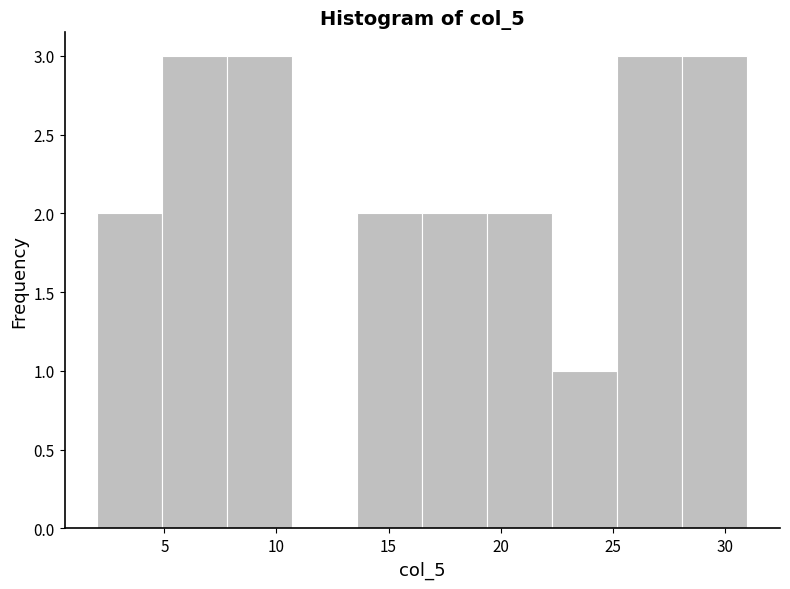

Reading left to right, transcribe this chart: for each bar, give the range it covers on the x-axis and its height. Neither the bar edges nor the heights are printed on the chart, so give them approximately, as read against the axes.

2.0 to 4.9: 2
4.9 to 7.8: 3
7.8 to 10.7: 3
10.7 to 13.6: 0
13.6 to 16.5: 2
16.5 to 19.4: 2
19.4 to 22.3: 2
22.3 to 25.2: 1
25.2 to 28.1: 3
28.1 to 31.0: 3